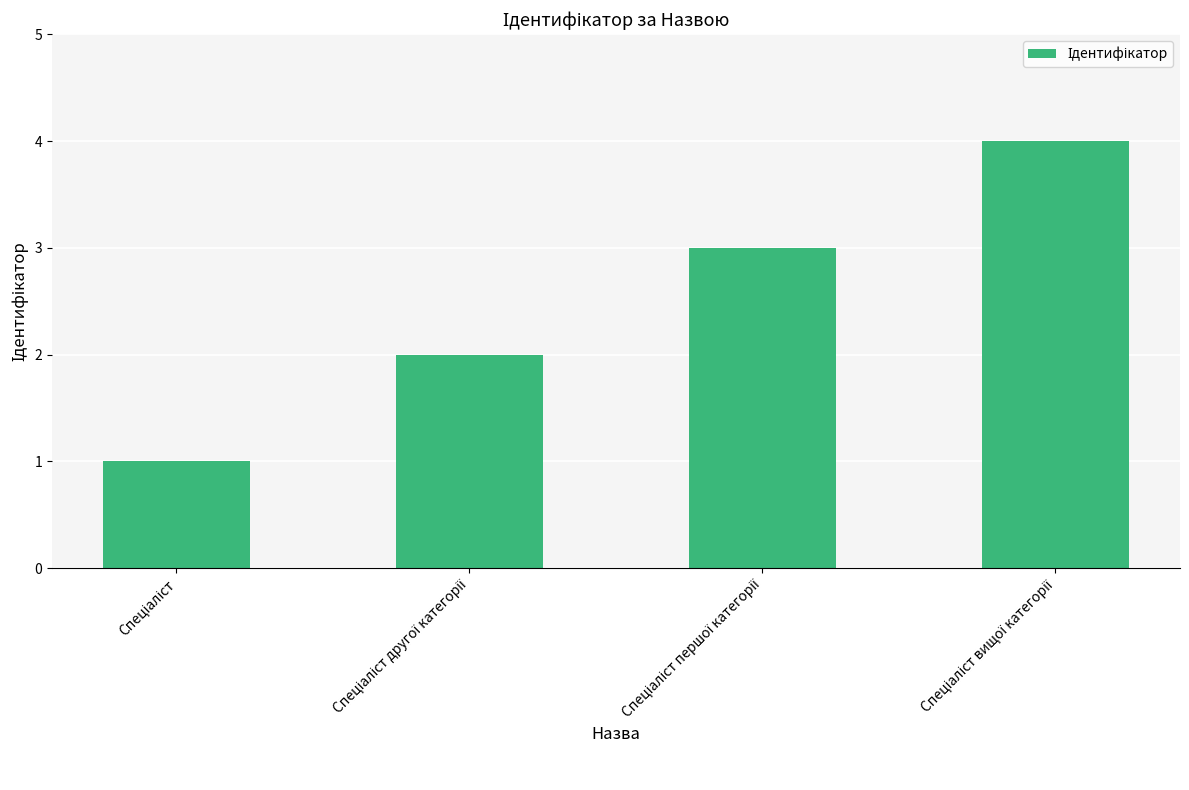

What is the greatest value displayed?

4